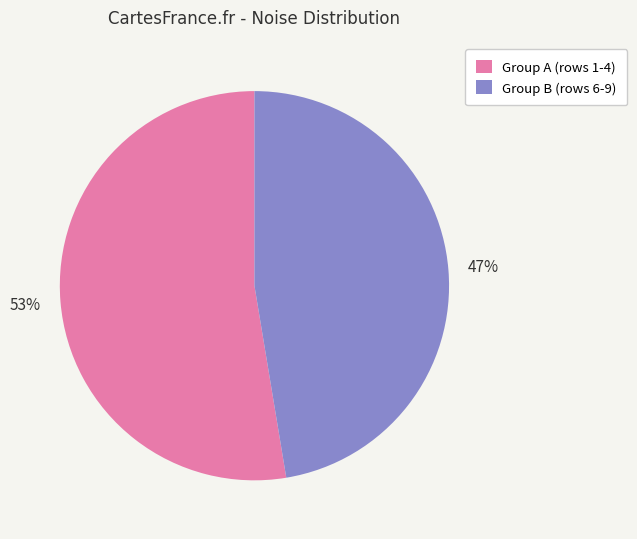

Is the sum of Group B (rows 6-9) and Group A (rows 1-4) greater than half?

Yes